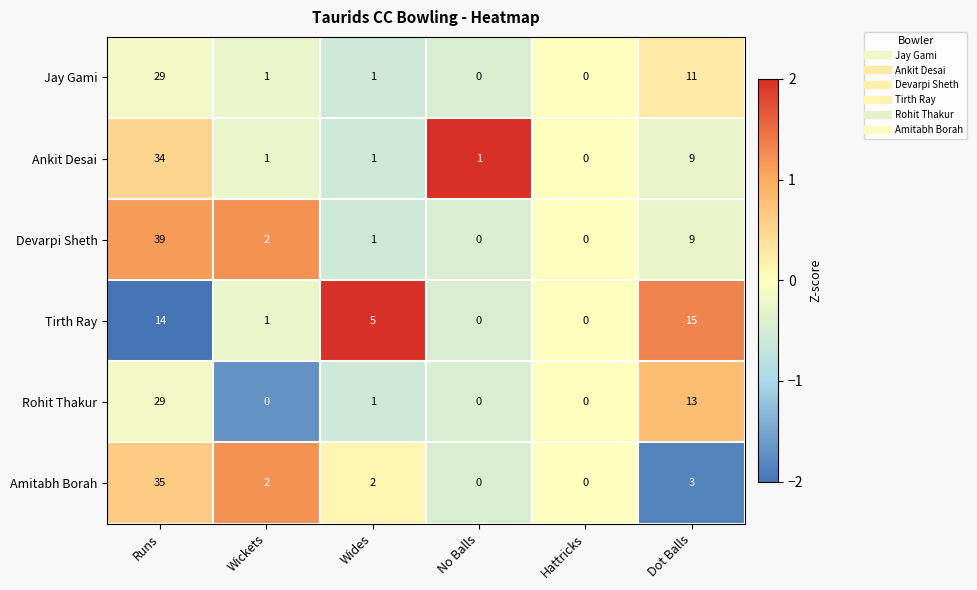

At which label is Tirth Ray closest to 7?

Wides